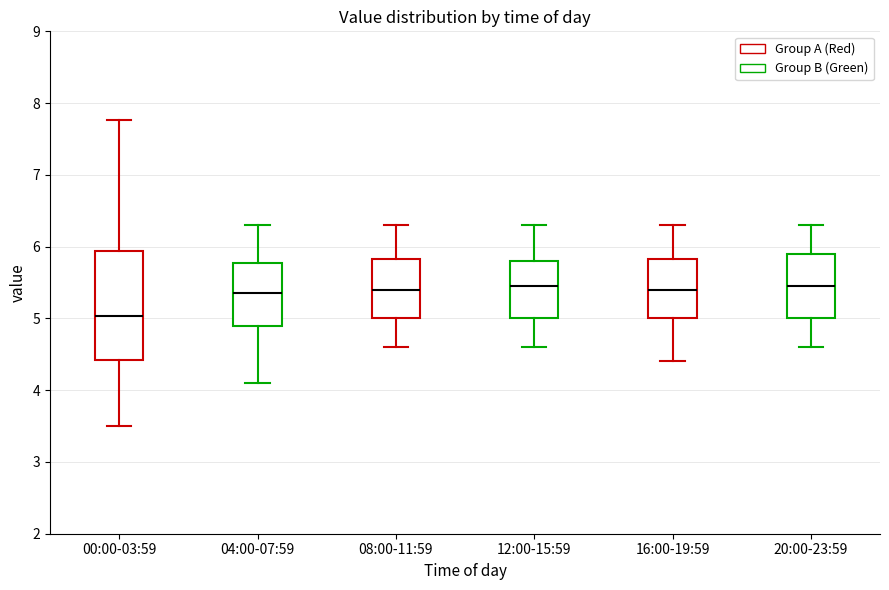

Which box is the tallest, from its lower edge to its upper edge?

00:00-03:59